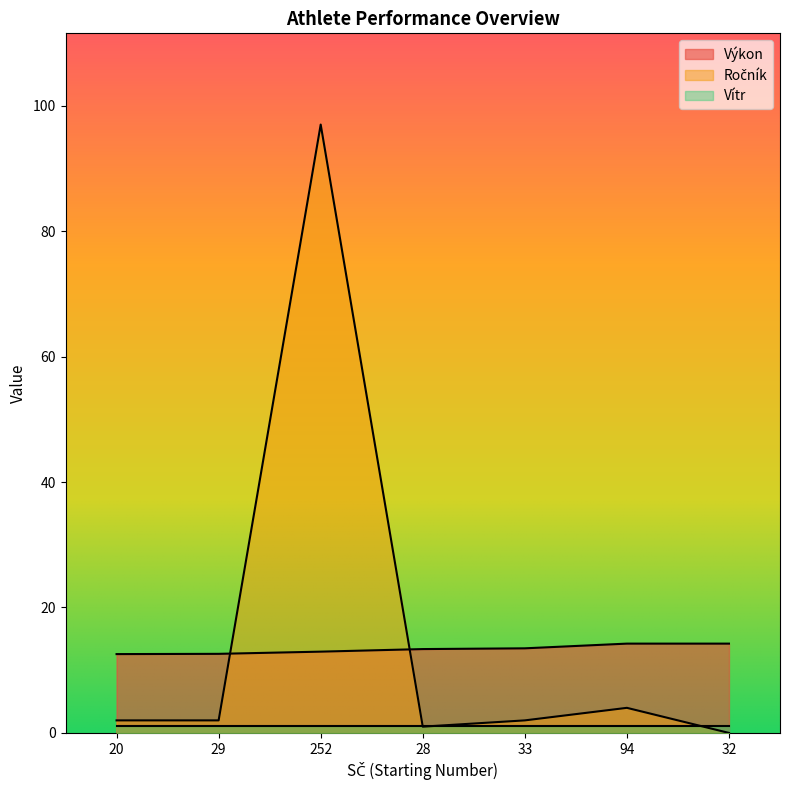

How many values in the Výkon series exceed 13?

4